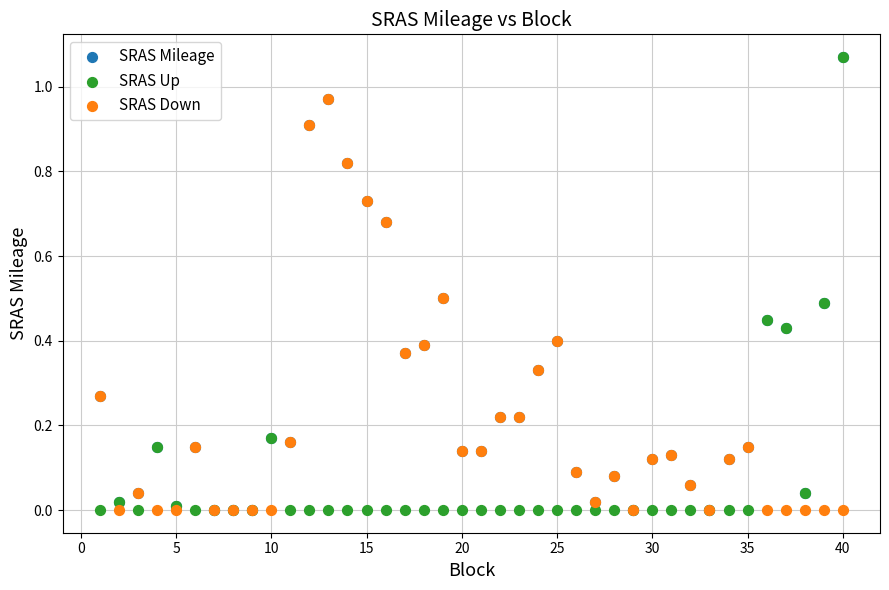

What are all the series names shown in the legend?

SRAS Mileage, SRAS Up, SRAS Down